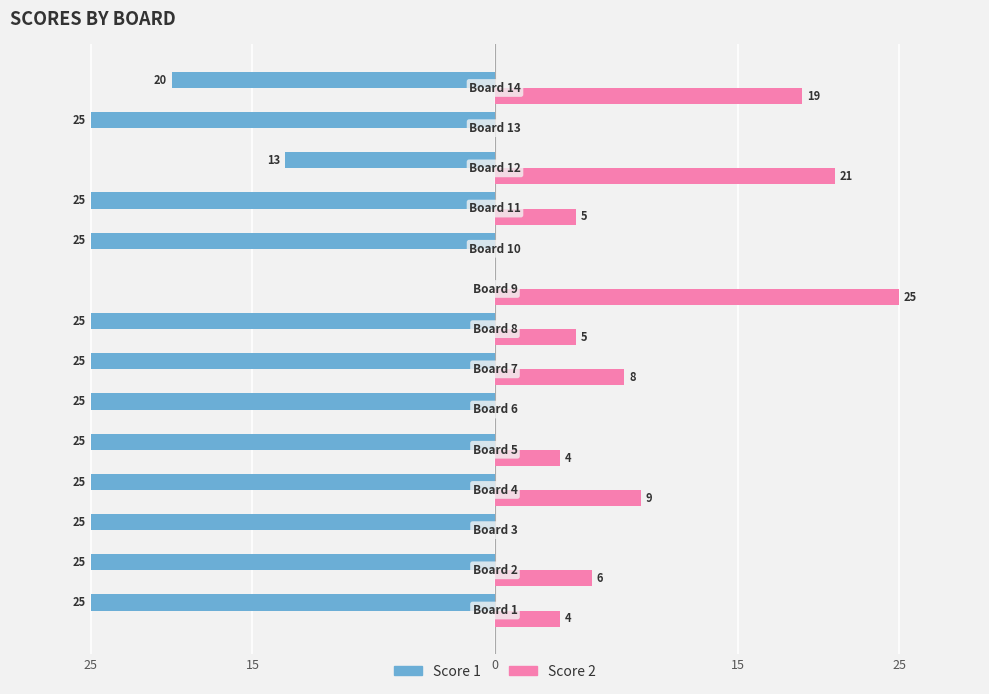

What are all the series names shown in the legend?

Score 1, Score 2